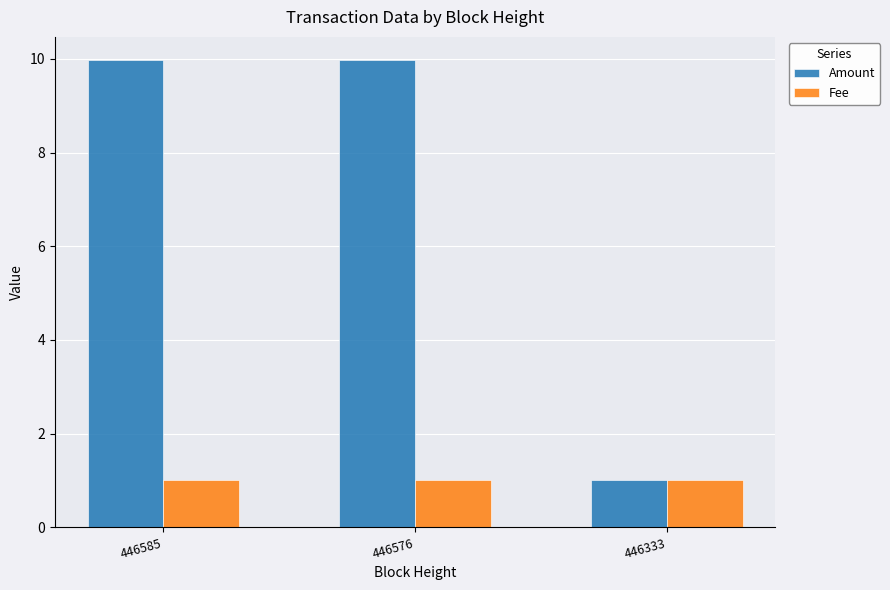

At which label is Amount closest to 5?

446333